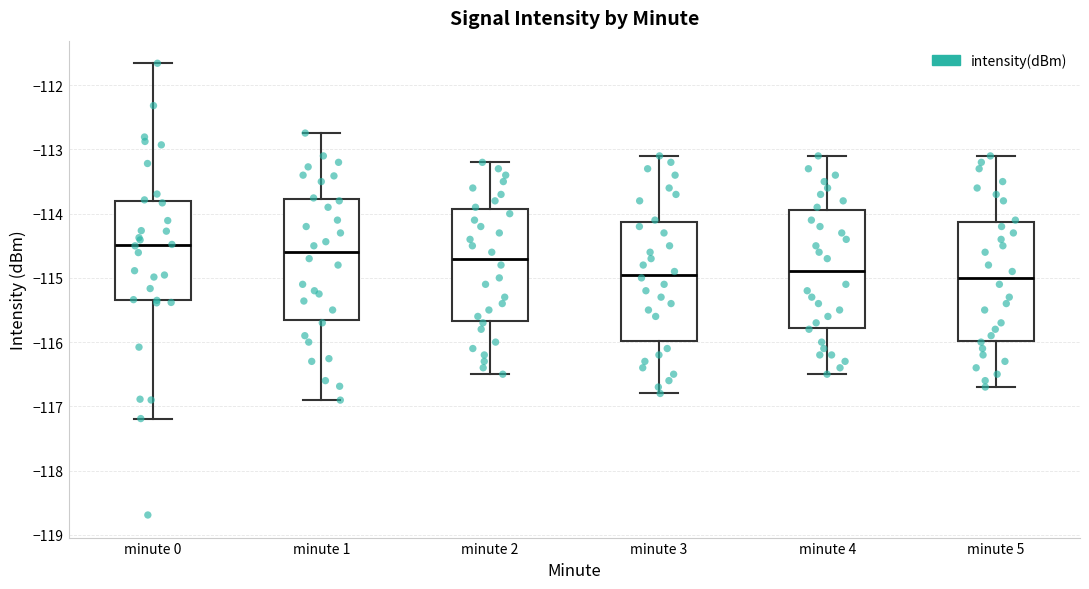

Reading left to right, read every box against the y-axis: the position of its median line, the range the box covers, and the ends of its whiskers. The values are not printed on the chart, so give them approximately, as read against the axis.

minute 0: median -114.5, box -115.3 to -113.8, whiskers -117.2 to -111.7
minute 1: median -114.6, box -115.6 to -113.8, whiskers -116.9 to -112.7
minute 2: median -114.7, box -115.7 to -113.9, whiskers -116.5 to -113.2
minute 3: median -114.9, box -116.0 to -114.1, whiskers -116.8 to -113.1
minute 4: median -114.9, box -115.8 to -113.9, whiskers -116.5 to -113.1
minute 5: median -115.0, box -116.0 to -114.1, whiskers -116.7 to -113.1